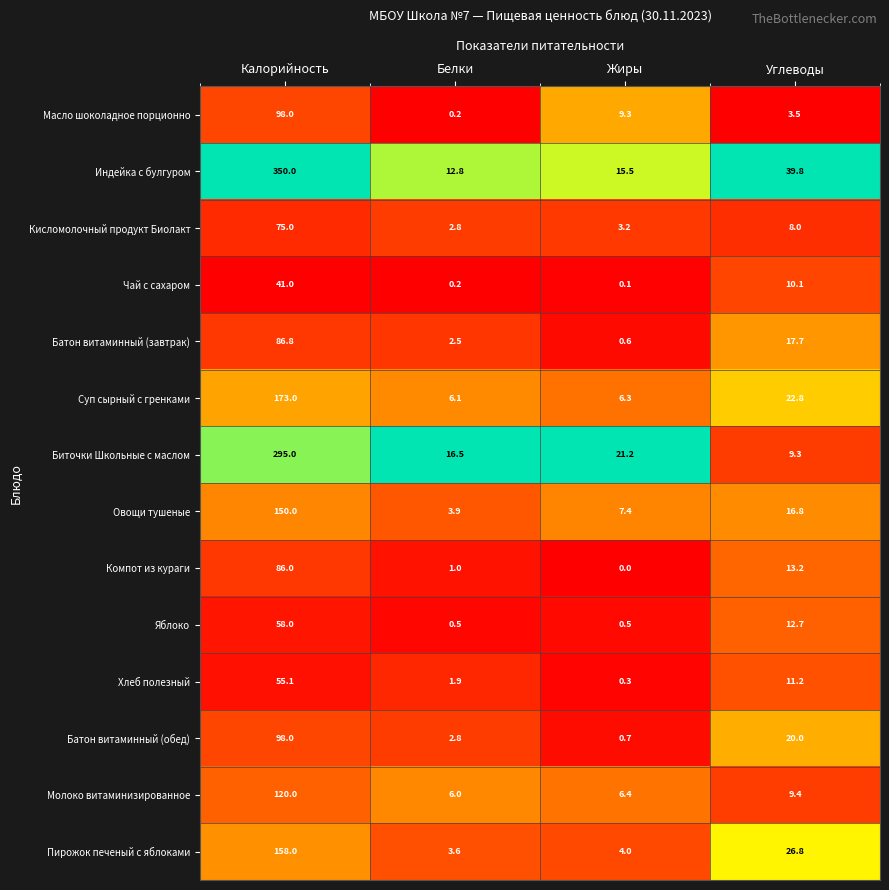

List the labels in order of Молоко витаминизированное value, largest first.

Калорийность, Углеводы, Жиры, Белки